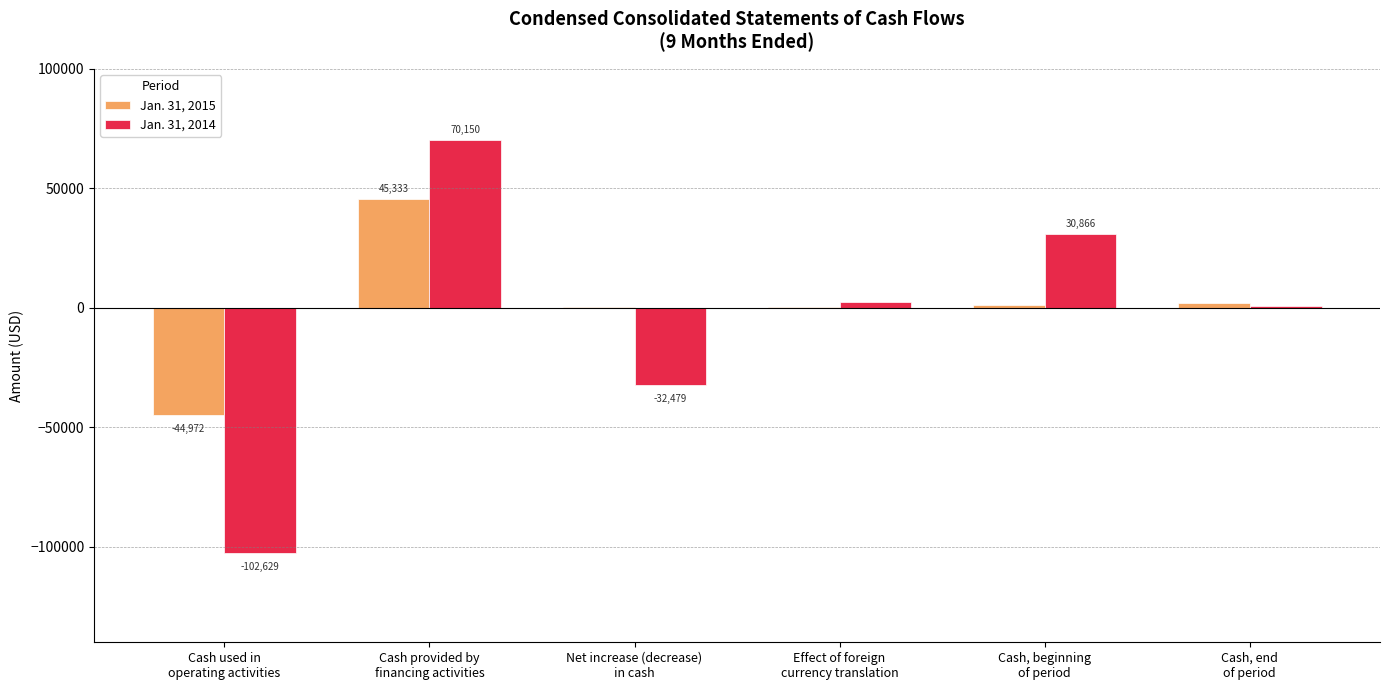

What is the sum of all Jan. 31, 2015 values?

4299